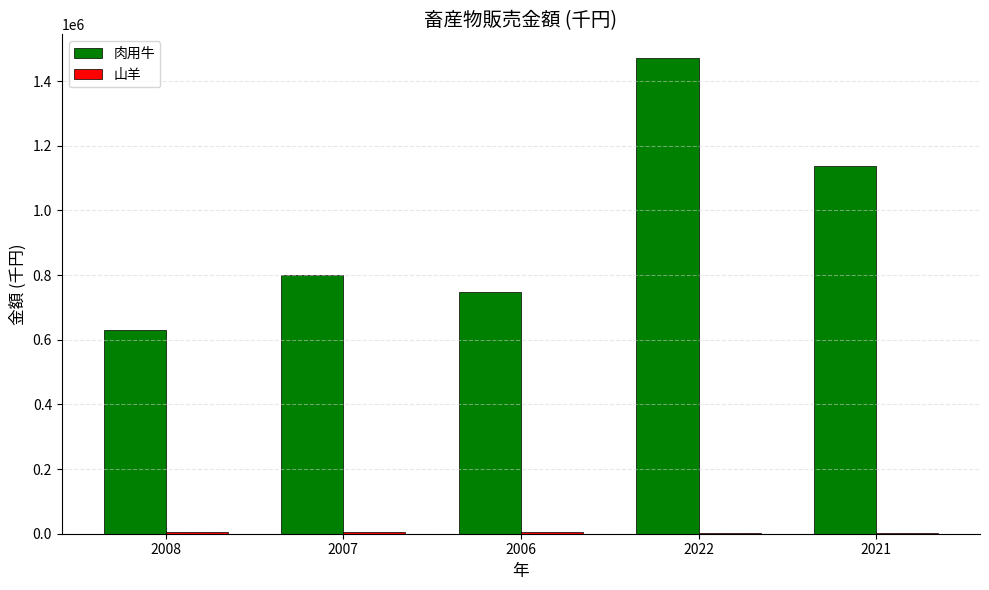

Which series changed the most between 2006 and 2021?

肉用牛